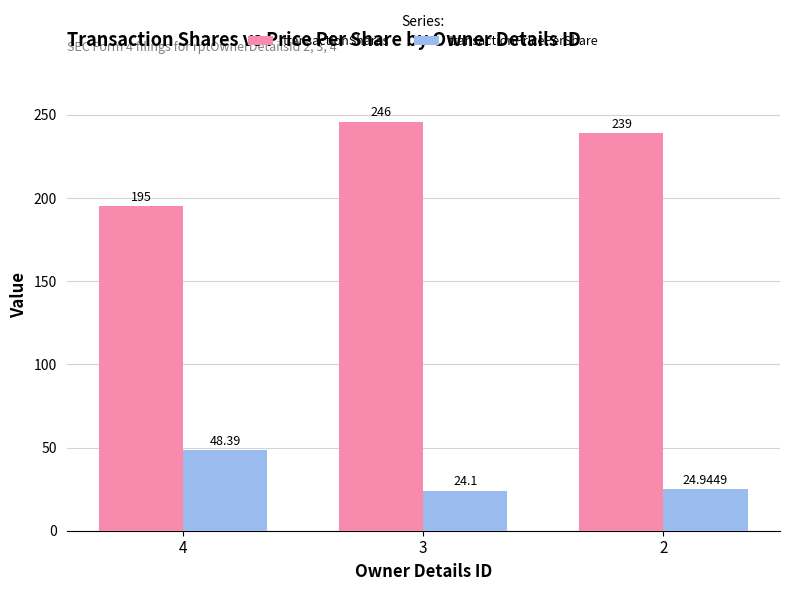

At which label is transactionPricePerShare closest to 36?

2